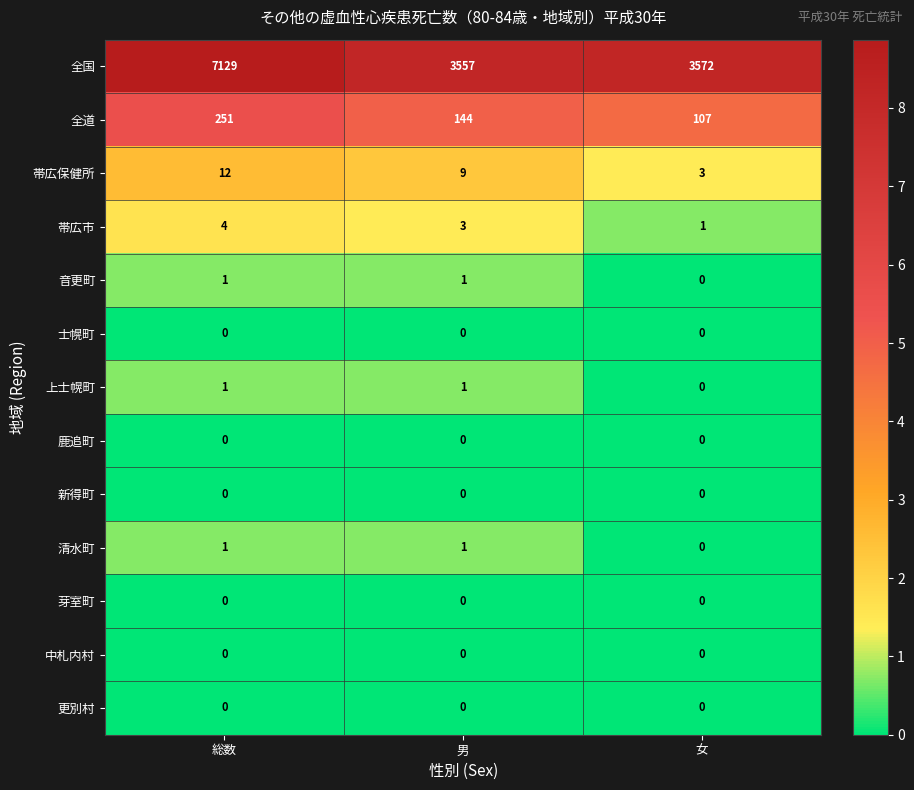

What is the spread (max minus min) of values at 総数?

7129